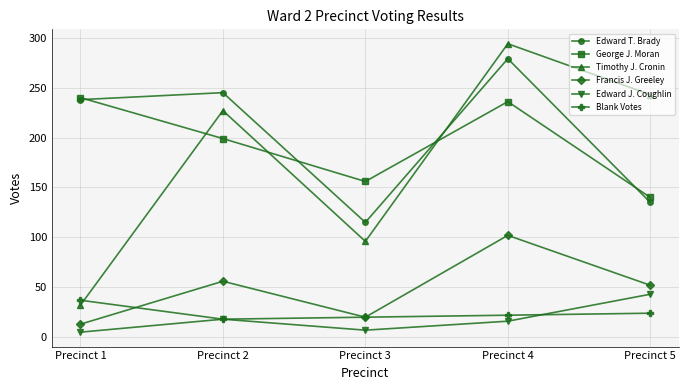

Count the number of categories in the chart.

5